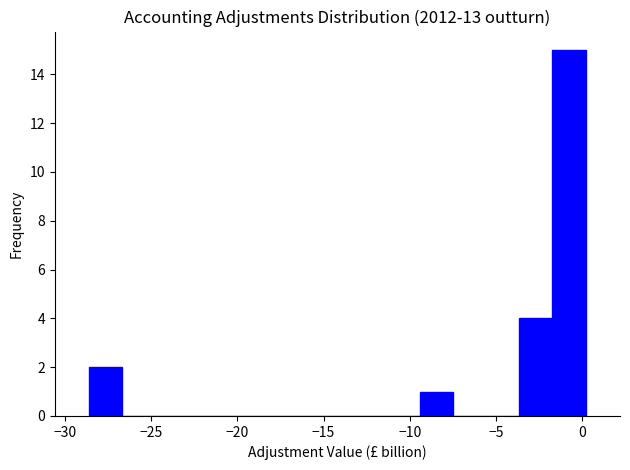

Around what value on the x-axis is the tallest bar? Give the approximate position of its centre, as read against the axis.

-1.0